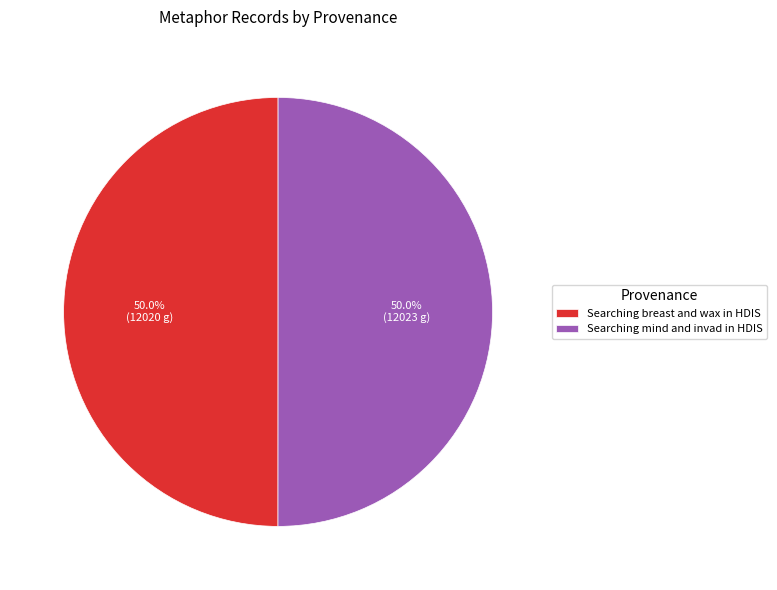

Is it true that Searching mind and invad in HDIS is 50% of the pie?

True